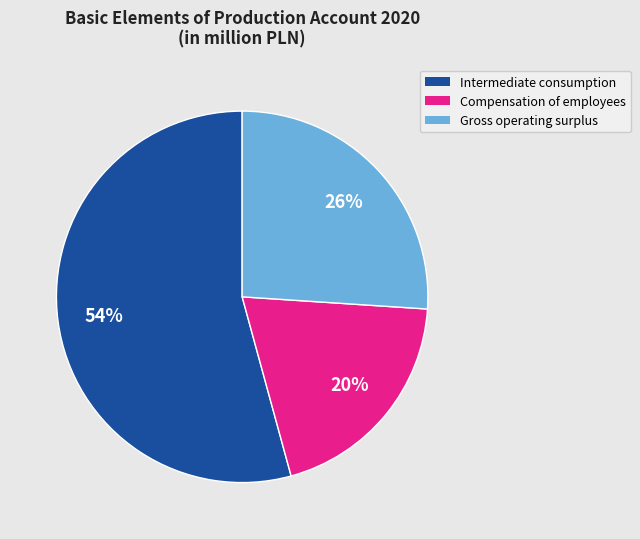

How many segments does this pie chart have?

3